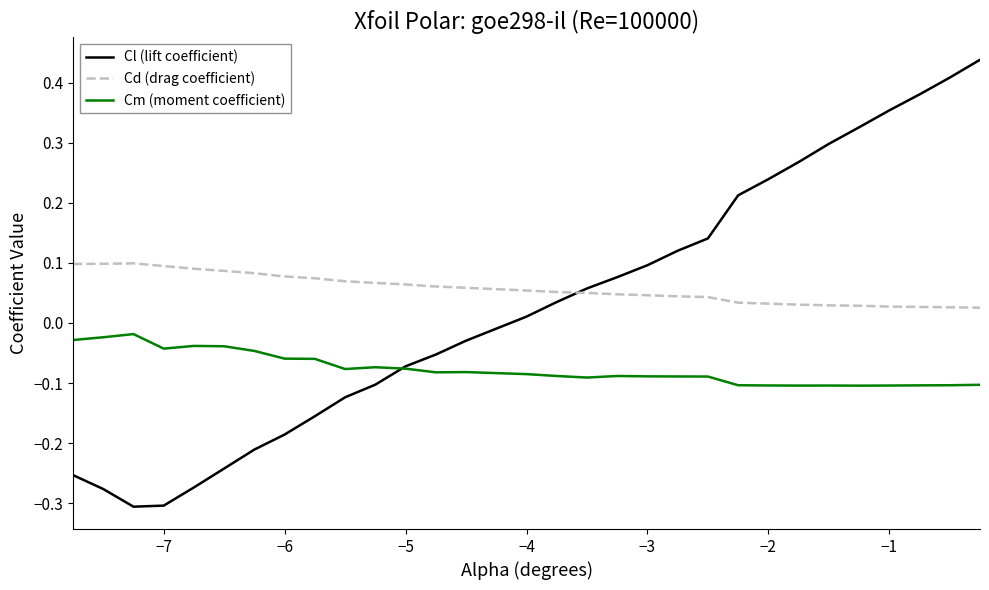

List the series in order of their overall mean, highest first.

Cd (drag coefficient), Cl (lift coefficient), Cm (moment coefficient)